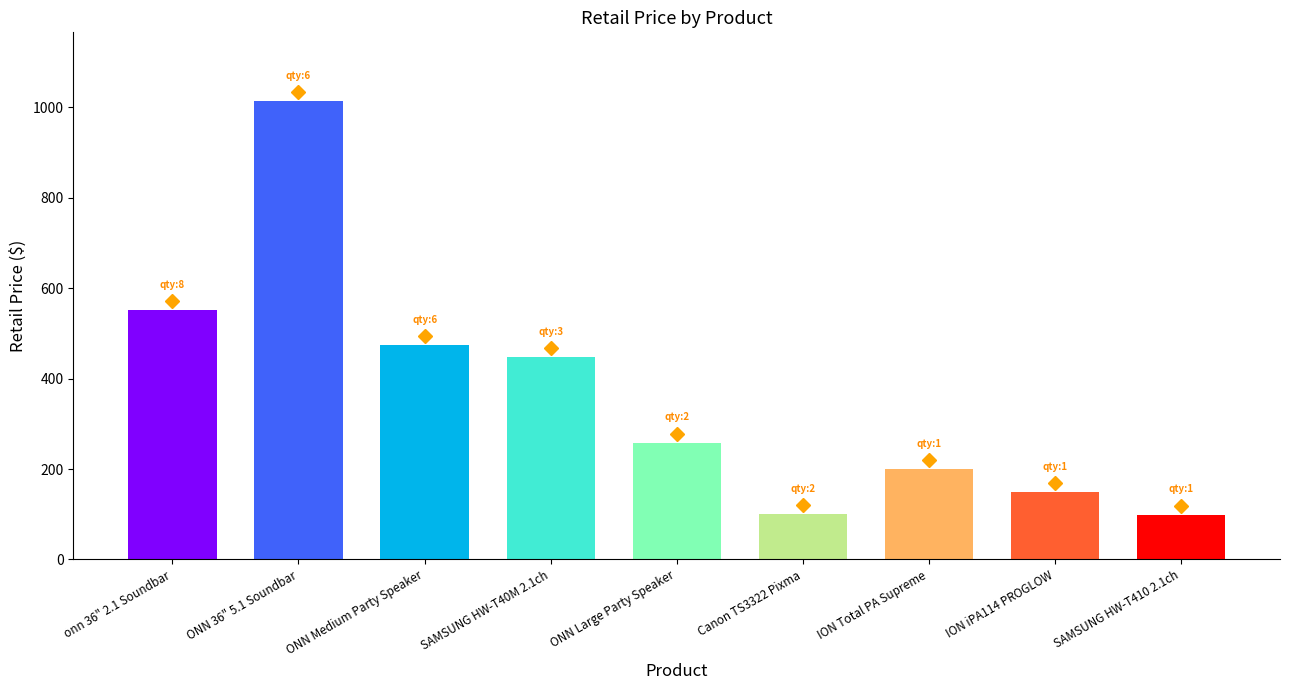

Rank the categories by value from lowest to highest.

SAMSUNG HW-T410 2.1ch, Canon TS3322 Pixma, ION iPA114 PROGLOW, ION Total PA Supreme, ONN Large Party Speaker, SAMSUNG HW-T40M 2.1ch, ONN Medium Party Speaker, onn 36" 2.1 Soundbar, ONN 36" 5.1 Soundbar